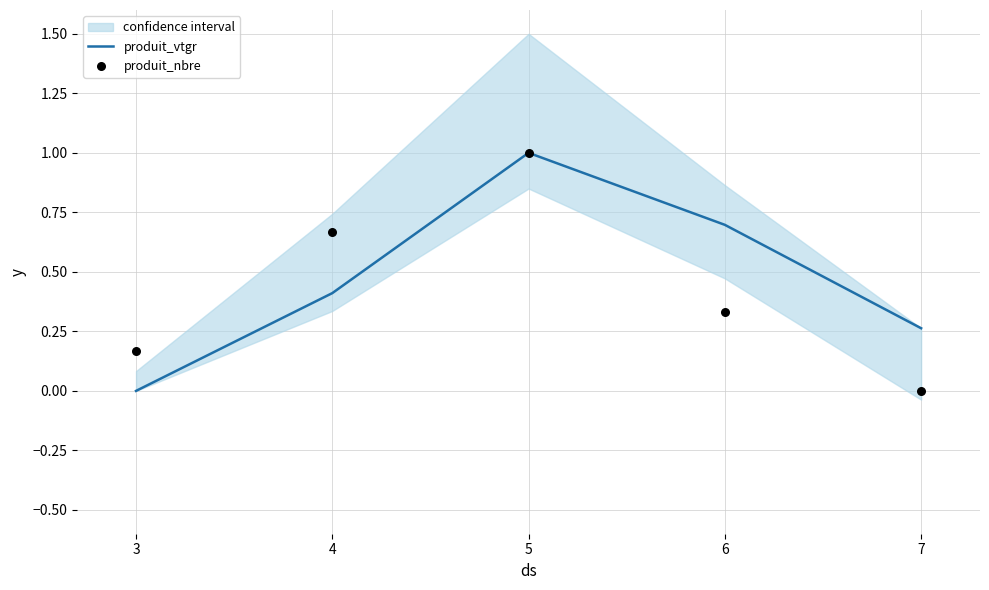

At how many categories does at least one series exceed 0?

5